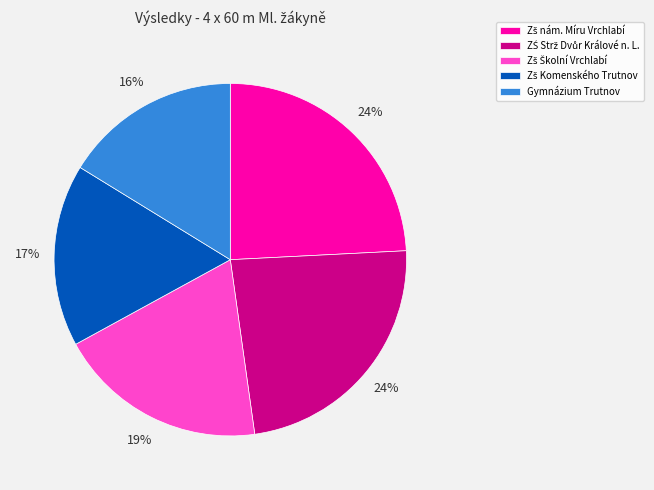

Does any single category account for the majority?

No